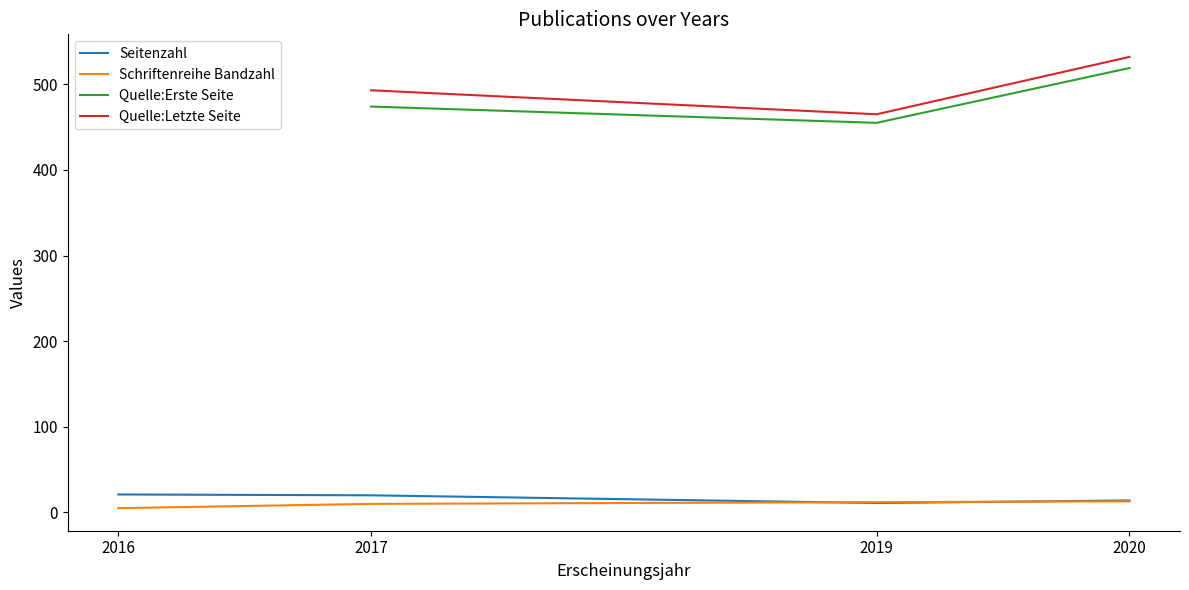

What is the value of the Seitenzahl point at the 1st from the left?

21.0